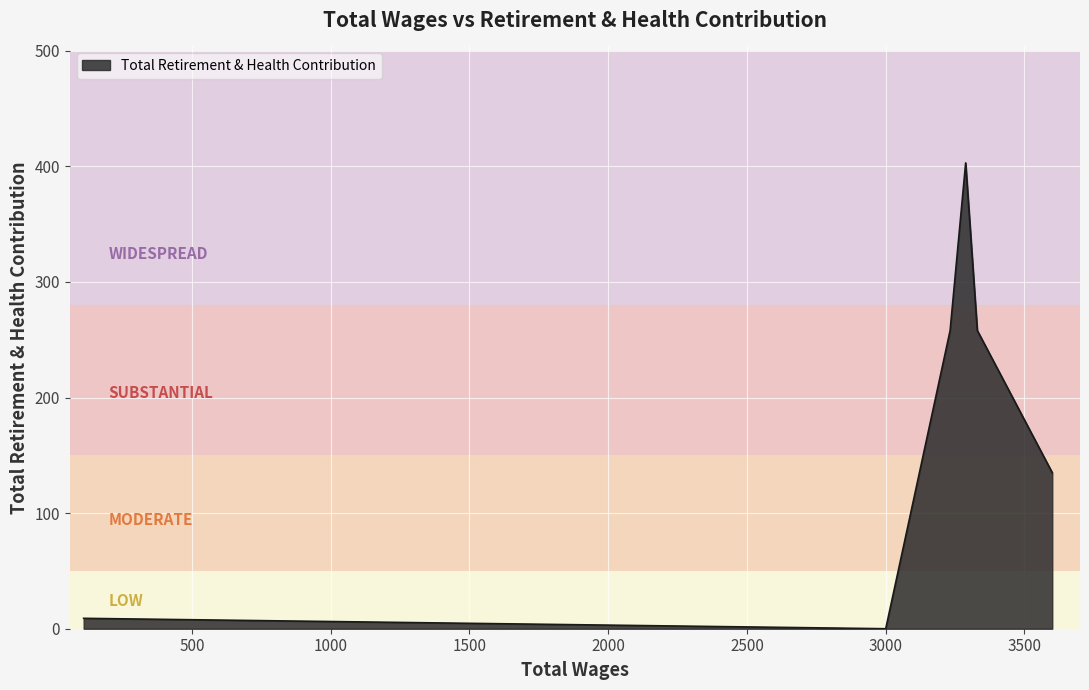

What is the greatest value displayed?

403